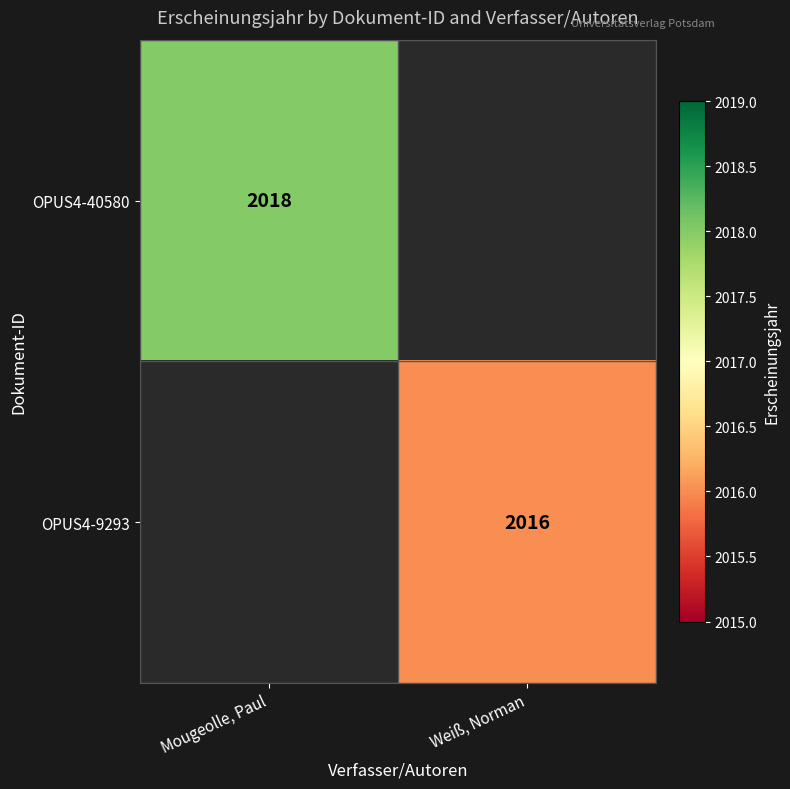

Which has a higher value, Mougeolle, Paul or Weiß, Norman?

Mougeolle, Paul